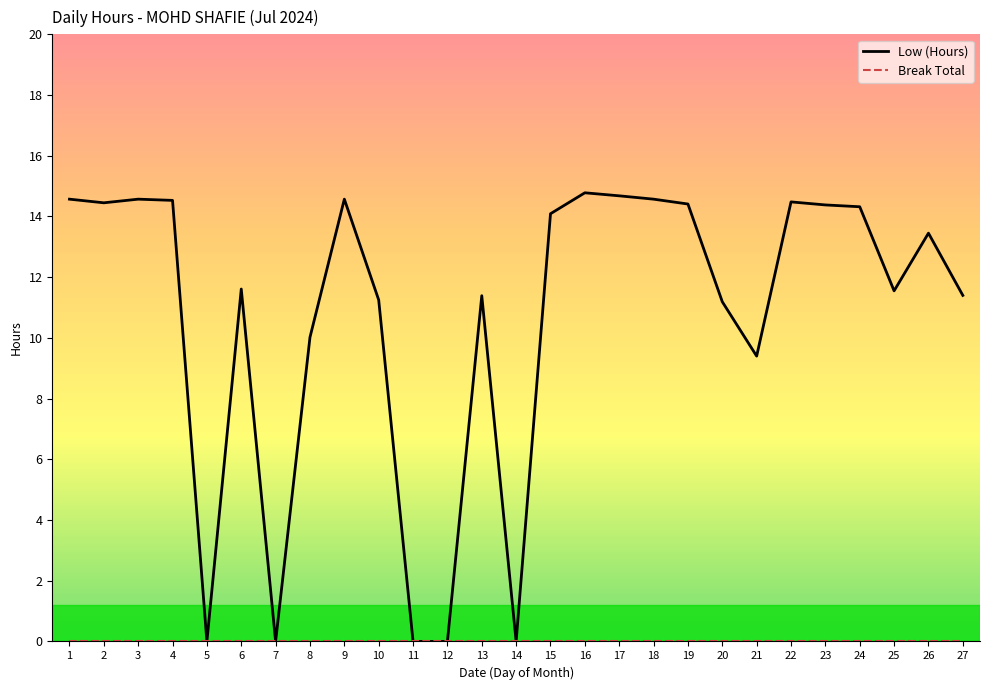

The value of Low (Hours) at 25 is 11.6. True or false?

True